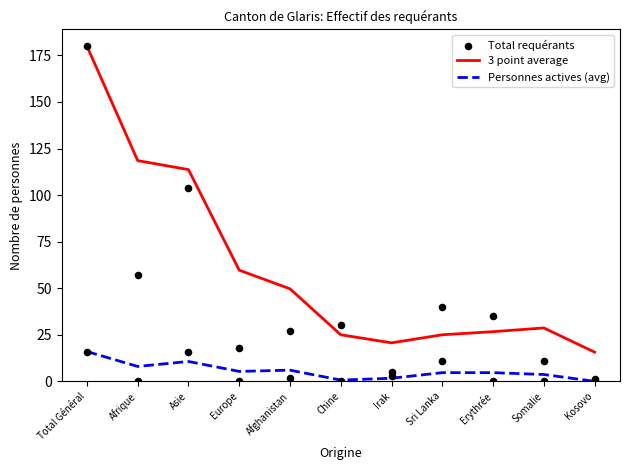

Which series contains the lowest Y value?

Personnes actives (avg)